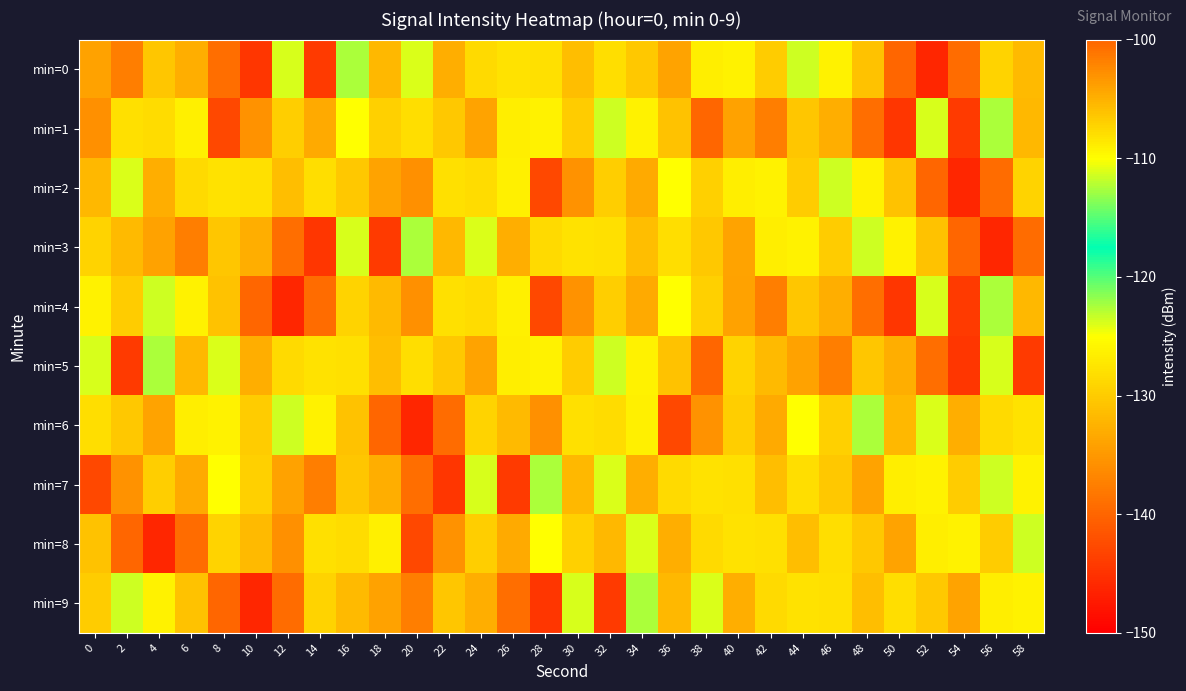

Reading left to right, what are all the values shown in this chart?

min=0: 0=-134.1	2=-137.5	4=-130.5	6=-133.0	8=-139.2	10=-144.6	12=-111.2	14=-144.2	16=-122.5	18=-132.0	20=-124.0	22=-133.0	24=-128.7	26=-127.9	28=-128.0	30=-131.4	32=-128.3	34=-130.3	36=-134.0	38=-126.6	40=-126.2	42=-106.8	44=-123.5	46=-126.2	48=-131.0	50=-139.9	52=-146.1	54=-139.4	56=-129.1	58=-131.7
min=1: 0=-135.8	2=-128.0	4=-128.4	6=-126.5	8=-142.9	10=-135.7	12=-129.7	14=-133.2	16=-110.1	18=-129.6	20=-128.3	22=-130.3	24=-134.0	26=-126.6	28=-126.2	30=-106.8	32=-123.5	34=-126.2	36=-131.0	38=-139.9	40=-134.1	42=-137.5	44=-130.5	46=-133.0	48=-139.2	50=-144.6	52=-111.2	54=-144.2	56=-122.5	58=-132.0
min=2: 0=-132.0	2=-124.0	4=-133.0	6=-128.7	8=-127.9	10=-128.0	12=-131.4	14=-128.3	16=-130.3	18=-134.0	20=-135.8	22=-128.0	24=-128.4	26=-126.5	28=-142.9	30=-135.7	32=-129.7	34=-133.2	36=-110.1	38=-129.6	40=-126.6	42=-126.2	44=-106.8	46=-123.5	48=-126.2	50=-131.0	52=-139.9	54=-146.1	56=-139.4	58=-129.1
min=3: 0=-129.1	2=-131.7	4=-134.1	6=-137.5	8=-130.5	10=-133.0	12=-139.2	14=-144.6	16=-111.2	18=-144.2	20=-122.5	22=-132.0	24=-124.0	26=-133.0	28=-128.7	30=-127.9	32=-128.0	34=-131.4	36=-128.3	38=-130.3	40=-134.0	42=-126.6	44=-126.2	46=-106.8	48=-123.5	50=-126.2	52=-131.0	54=-139.9	56=-146.1	58=-139.4
min=4: 0=-126.2	2=-106.8	4=-123.5	6=-126.2	8=-131.0	10=-139.9	12=-146.1	14=-139.4	16=-129.1	18=-131.7	20=-135.8	22=-128.0	24=-128.4	26=-126.5	28=-142.9	30=-135.7	32=-129.7	34=-133.2	36=-110.1	38=-129.6	40=-134.1	42=-137.5	44=-130.5	46=-133.0	48=-139.2	50=-144.6	52=-111.2	54=-144.2	56=-122.5	58=-132.0
min=5: 0=-111.2	2=-144.2	4=-122.5	6=-132.0	8=-124.0	10=-133.0	12=-128.7	14=-127.9	16=-128.0	18=-131.4	20=-128.3	22=-130.3	24=-134.0	26=-126.6	28=-126.2	30=-106.8	32=-123.5	34=-126.2	36=-131.0	38=-139.9	40=-129.1	42=-131.7	44=-134.1	46=-137.5	48=-130.5	50=-133.0	52=-139.2	54=-144.6	56=-111.2	58=-144.2
min=6: 0=-128.3	2=-130.3	4=-134.0	6=-126.6	8=-126.2	10=-106.8	12=-123.5	14=-126.2	16=-131.0	18=-139.9	20=-146.1	22=-139.4	24=-129.1	26=-131.7	28=-135.8	30=-128.0	32=-128.4	34=-126.5	36=-142.9	38=-135.7	40=-129.7	42=-133.2	44=-110.1	46=-129.6	48=-122.5	50=-132.0	52=-124.0	54=-133.0	56=-128.7	58=-127.9
min=7: 0=-142.9	2=-135.7	4=-129.7	6=-133.2	8=-110.1	10=-129.6	12=-134.1	14=-137.5	16=-130.5	18=-133.0	20=-139.2	22=-144.6	24=-111.2	26=-144.2	28=-122.5	30=-132.0	32=-124.0	34=-133.0	36=-128.7	38=-127.9	40=-128.0	42=-131.4	44=-128.3	46=-130.3	48=-134.0	50=-126.6	52=-126.2	54=-106.8	56=-123.5	58=-126.2
min=8: 0=-131.0	2=-139.9	4=-146.1	6=-139.4	8=-129.1	10=-131.7	12=-135.8	14=-128.0	16=-128.4	18=-126.5	20=-142.9	22=-135.7	24=-129.7	26=-133.2	28=-110.1	30=-129.6	32=-132.0	34=-124.0	36=-133.0	38=-128.7	40=-127.9	42=-128.0	44=-131.4	46=-128.3	48=-130.3	50=-134.0	52=-126.6	54=-126.2	56=-106.8	58=-123.5
min=9: 0=-106.8	2=-123.5	4=-126.2	6=-131.0	8=-139.9	10=-146.1	12=-139.4	14=-129.1	16=-131.7	18=-134.1	20=-137.5	22=-130.5	24=-133.0	26=-139.2	28=-144.6	30=-111.2	32=-144.2	34=-122.5	36=-132.0	38=-124.0	40=-133.0	42=-128.7	44=-127.9	46=-128.0	48=-131.4	50=-128.3	52=-130.3	54=-134.0	56=-126.6	58=-126.2